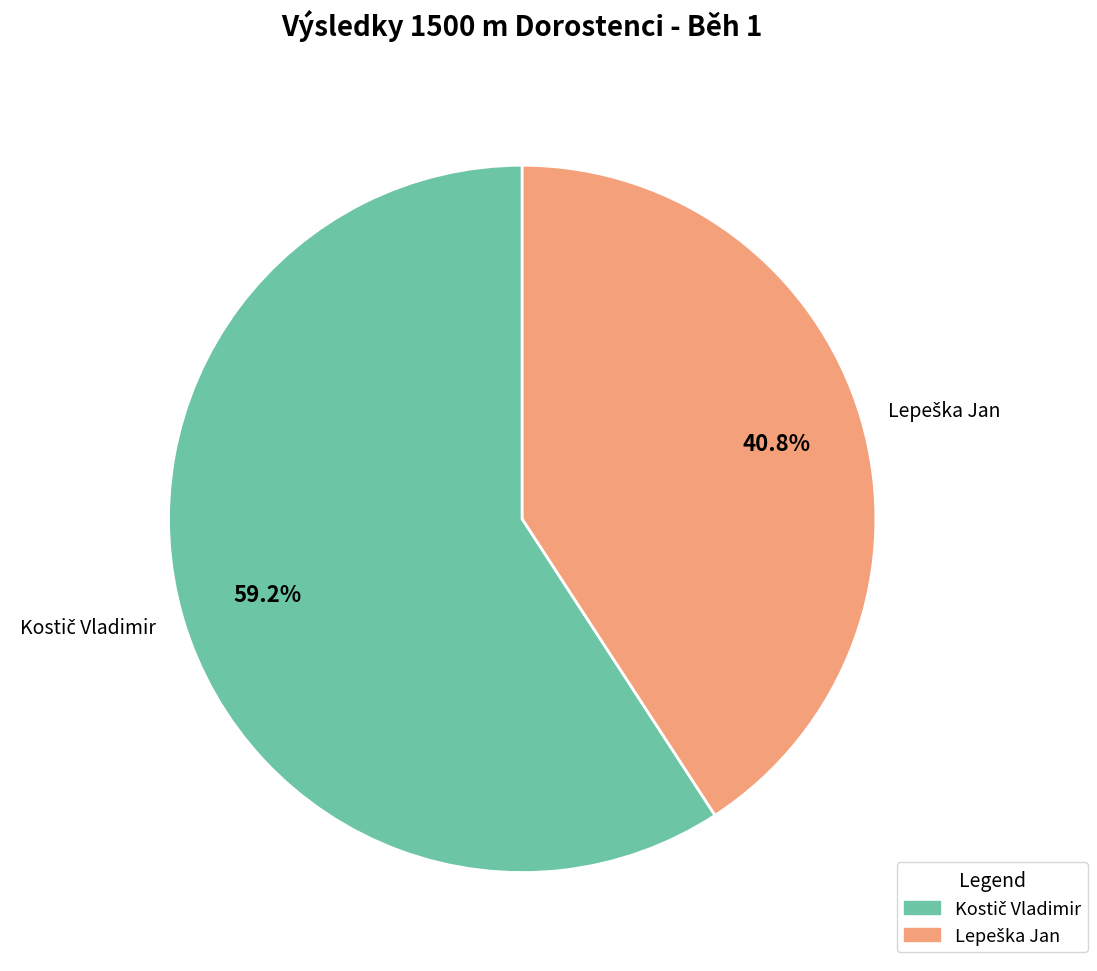

How many slices are in this pie chart?

2